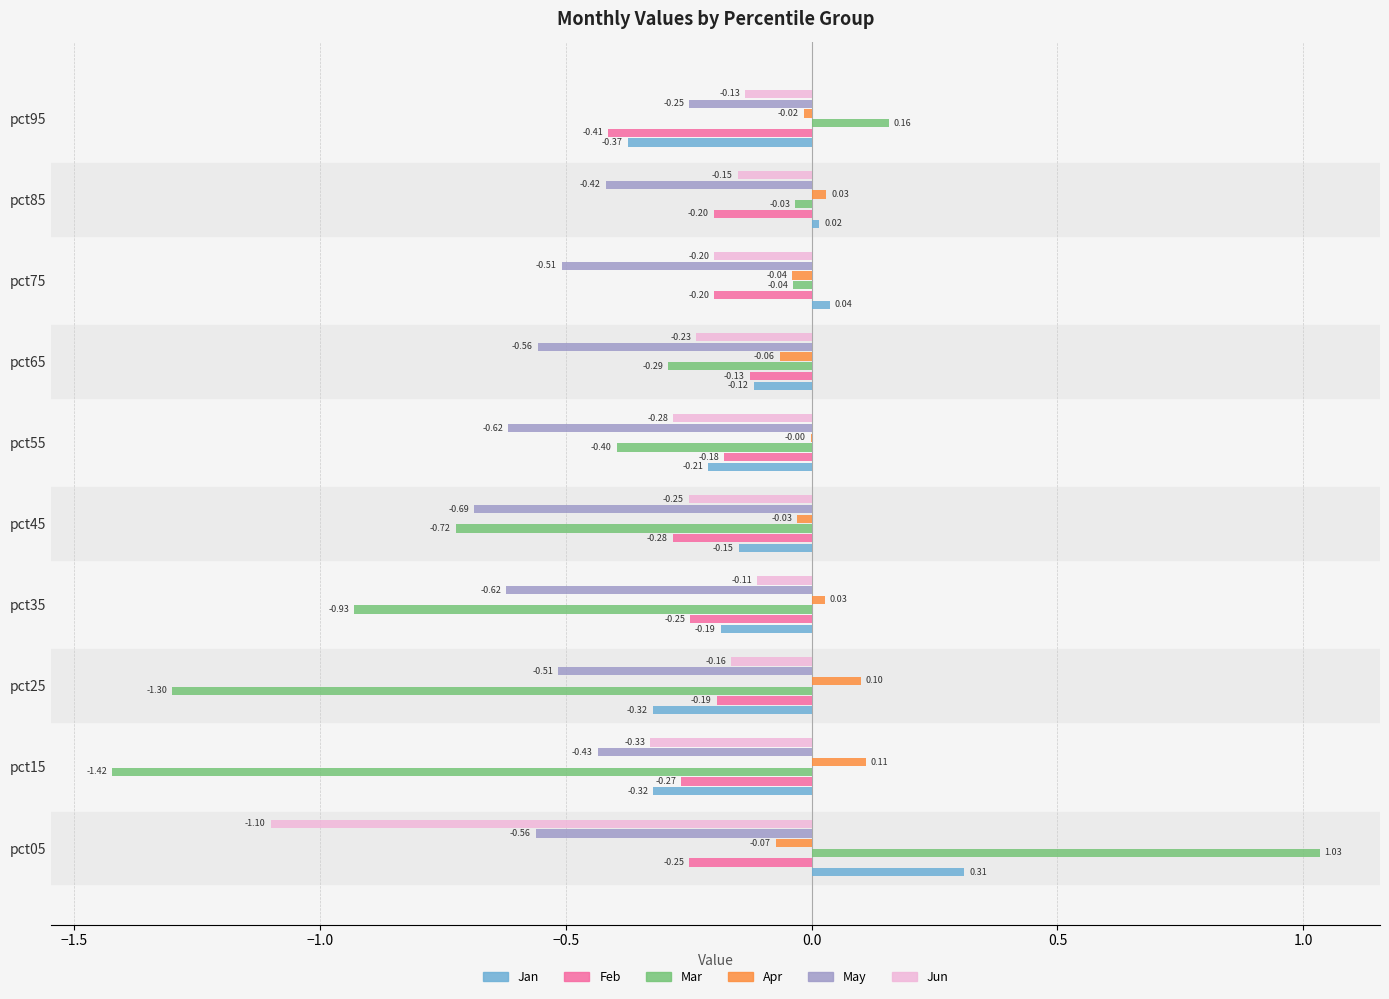

What is the sum of the Jan values at pct65 and pct25?

-0.4